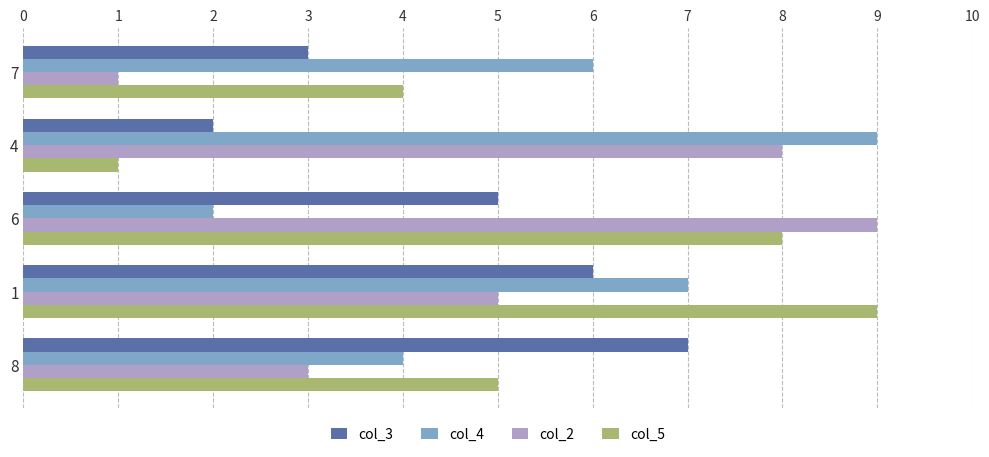

The value of col_2 at 4 is 12. True or false?

False